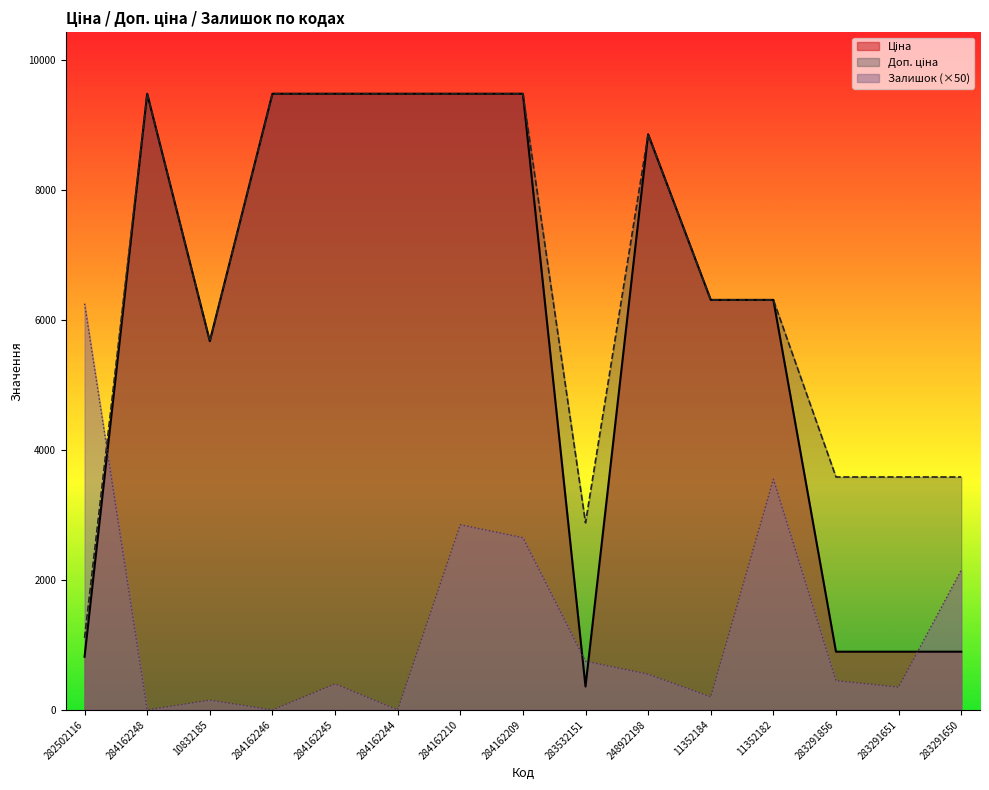

Between which two adjacent categories do Залишок and Ціна first intersect?

282502116 and 284162248